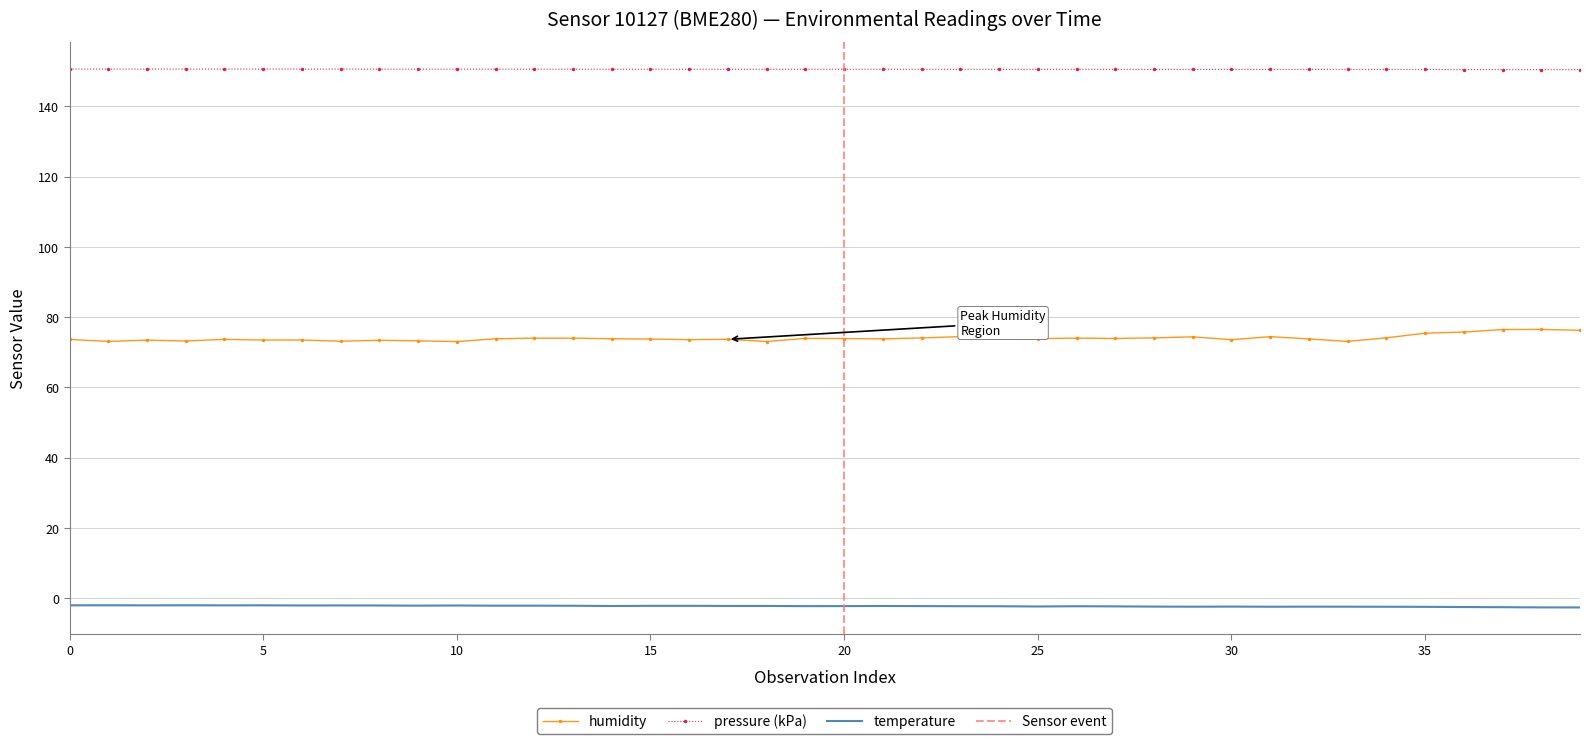

What is the maximum value for pressure (kPa)?

150.6